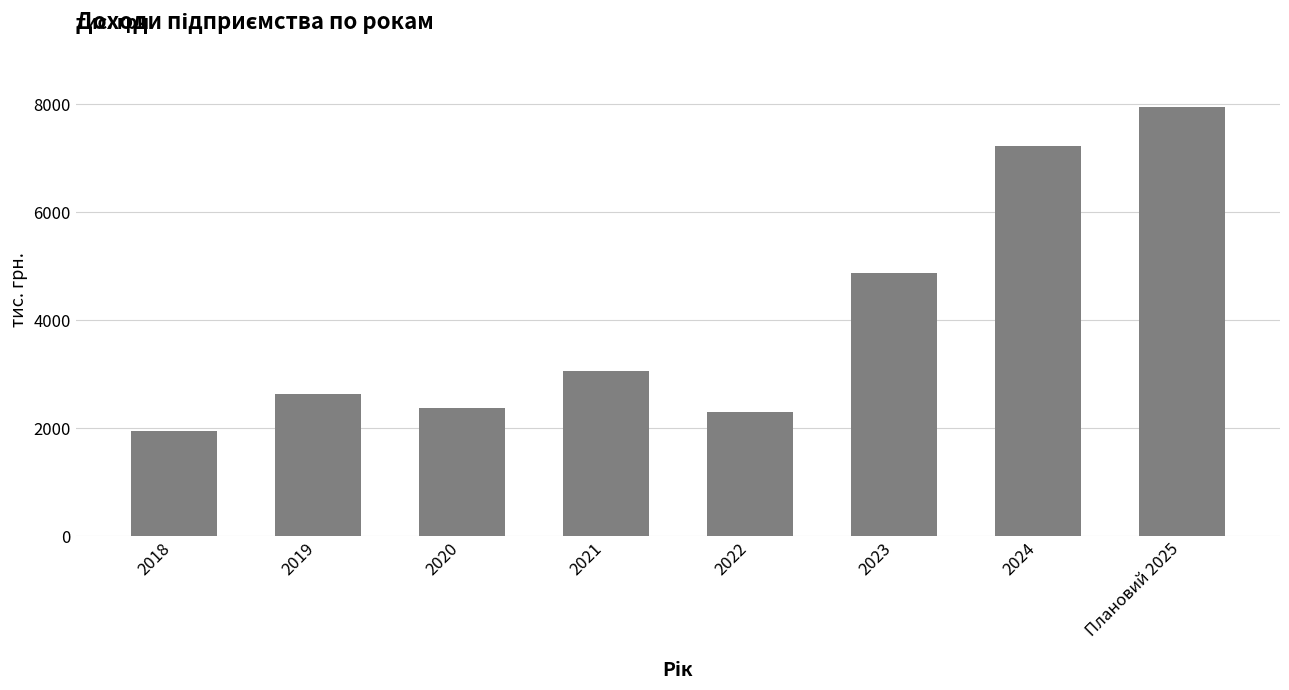

The value at 2024 is 9898. True or false?

False